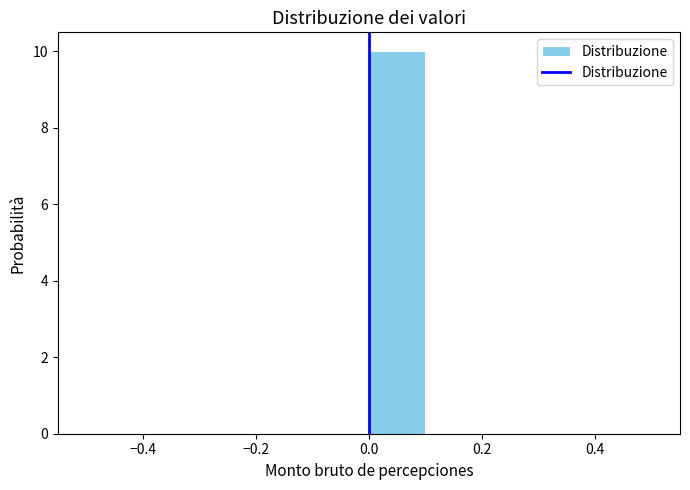

Reading left to right, list every bar in this chart as the range it spans on the x-axis followed by its height. The values are not printed on the chart, so give them approximately, as read against the axis.

-0.5 to -0.4: 0
-0.4 to -0.3: 0
-0.3 to -0.2: 0
-0.2 to -0.1: 0
-0.1 to 0.0: 0
0.0 to 0.1: 10
0.1 to 0.2: 0
0.2 to 0.3: 0
0.3 to 0.4: 0
0.4 to 0.5: 0